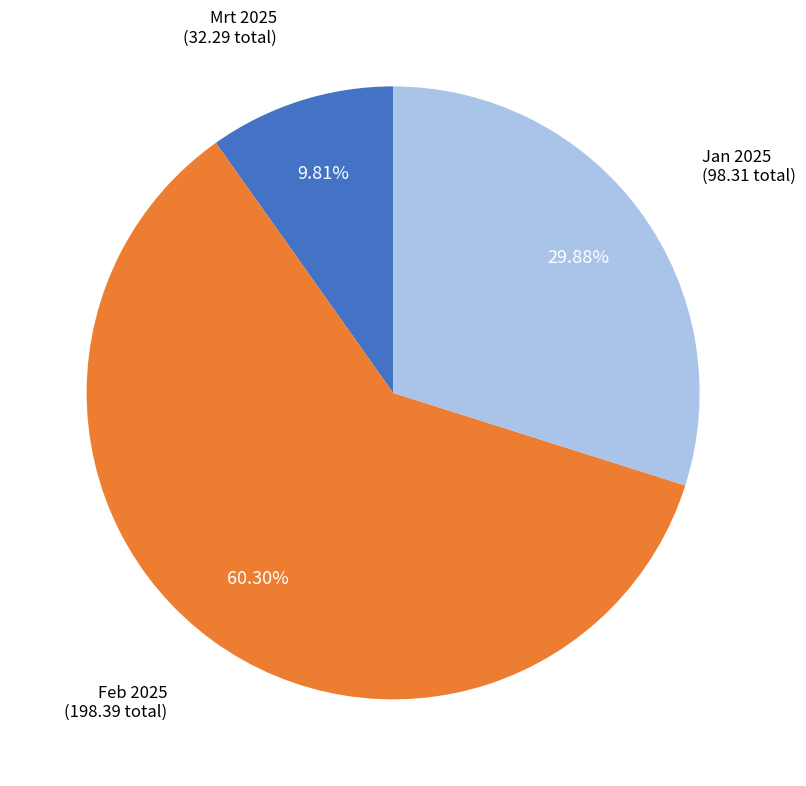

To the nearest percent, what is the average slice percentage?

33%